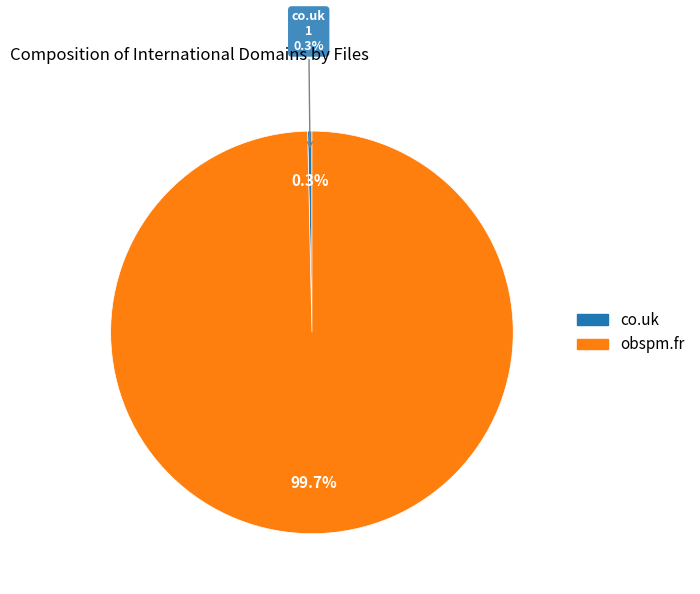

Which category has the biggest portion of the pie?

obspm.fr